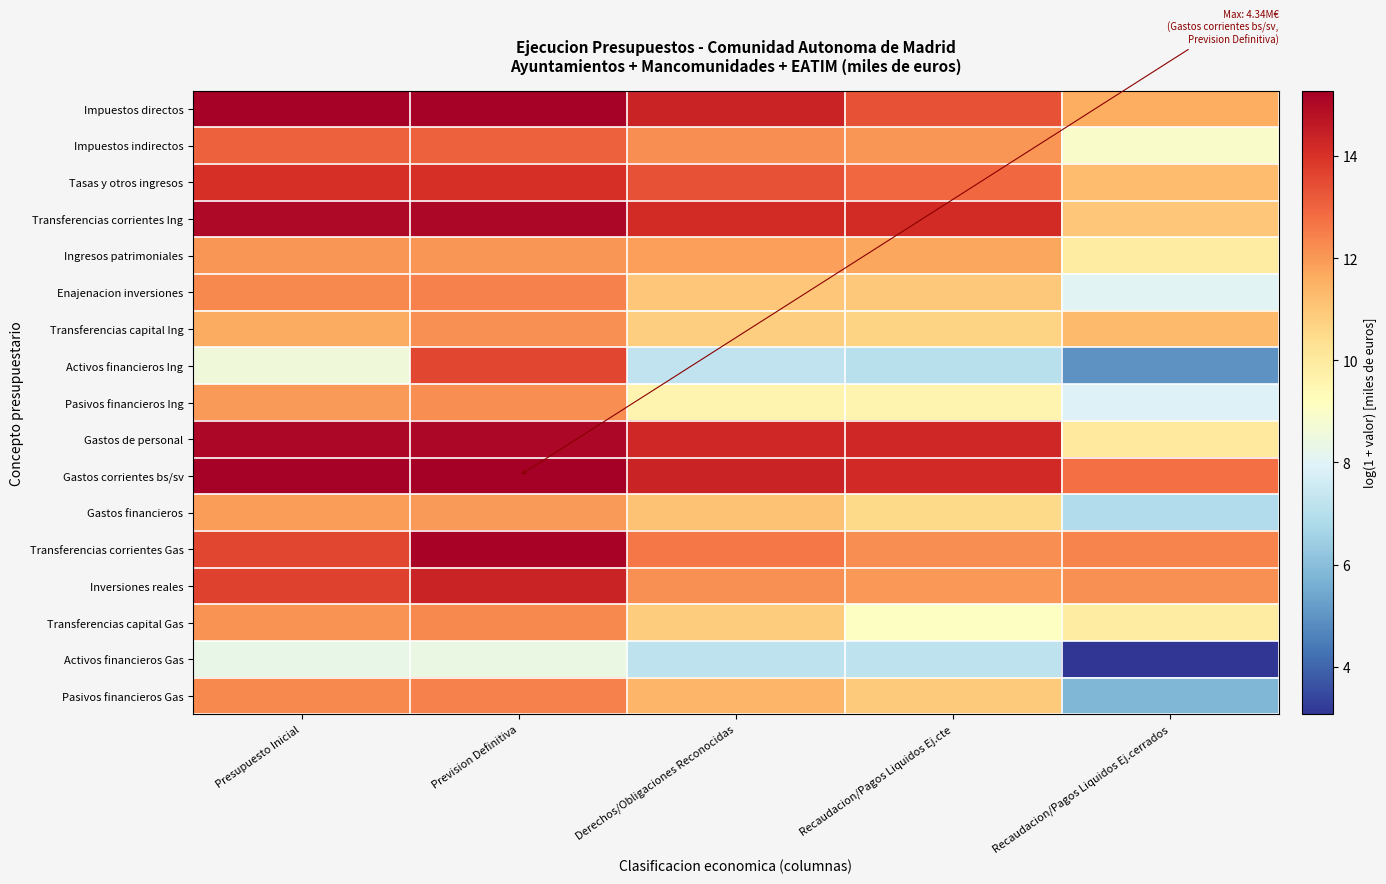

How many data points does each series have?

5